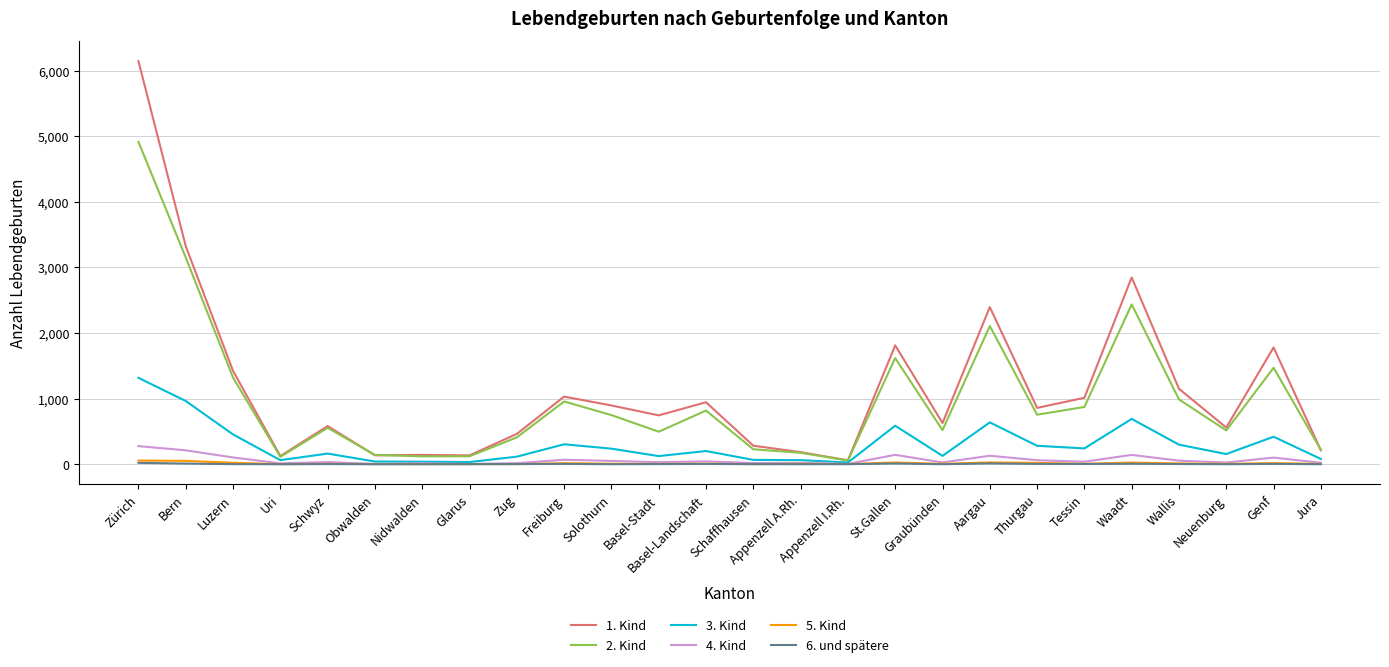

At which category is the sum across all series the highest?

Zürich